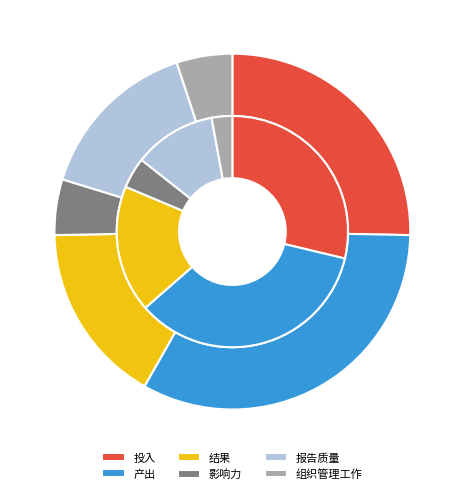

To the nearest percent, what percentage of the pie is 投入?

29%